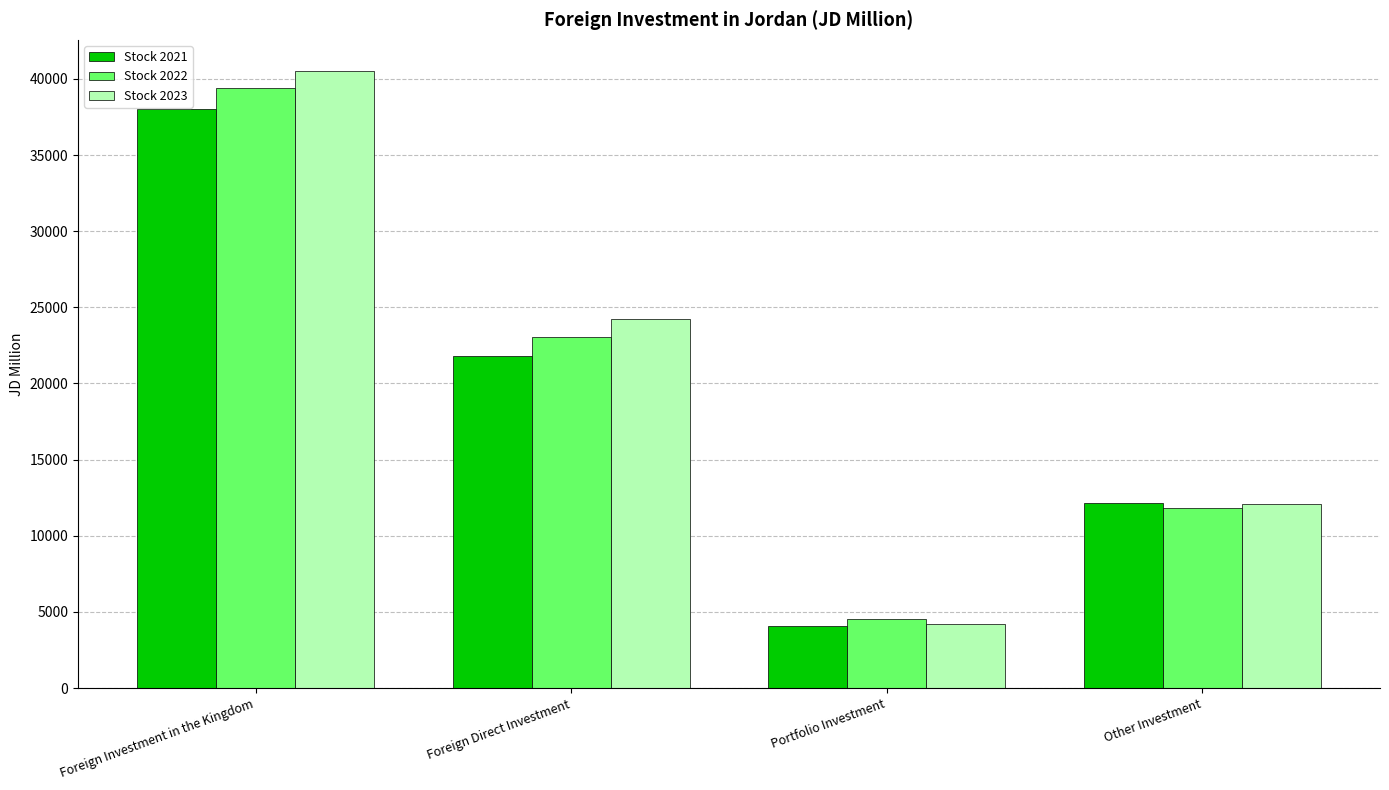

Reading left to right, list all the values displayed in this chart.

Stock 2021: Foreign Investment in the Kingdom=38026.7	Foreign Direct Investment=21821.9	Portfolio Investment=4055.9	Other Investment=12148.9
Stock 2022: Foreign Investment in the Kingdom=39417.0	Foreign Direct Investment=23050.2	Portfolio Investment=4516.1	Other Investment=11850.6
Stock 2023: Foreign Investment in the Kingdom=40534.9	Foreign Direct Investment=24204.6	Portfolio Investment=4214.3	Other Investment=12115.9